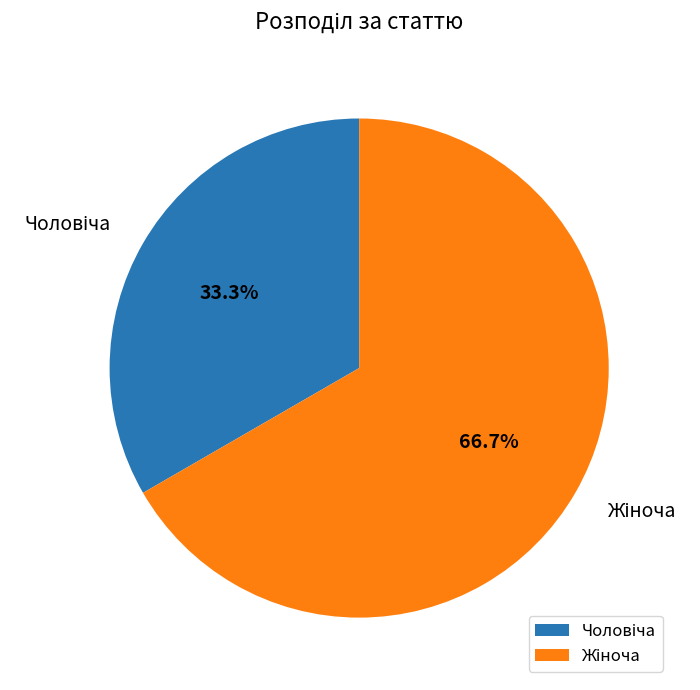

Is there any slice that represents more than half of the pie?

Yes